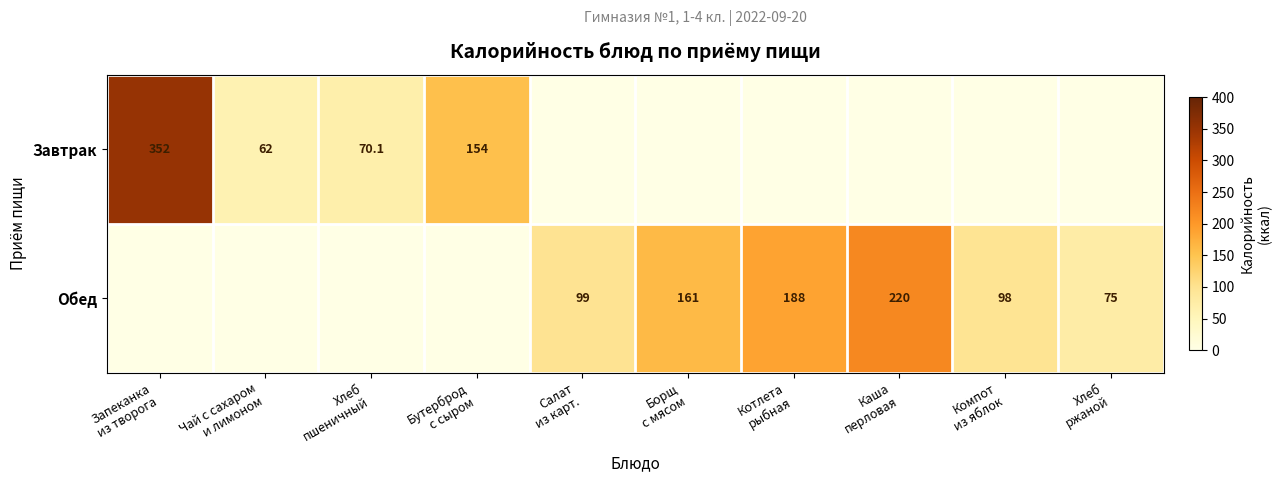

How many positive values does the Завтрак series have?

4